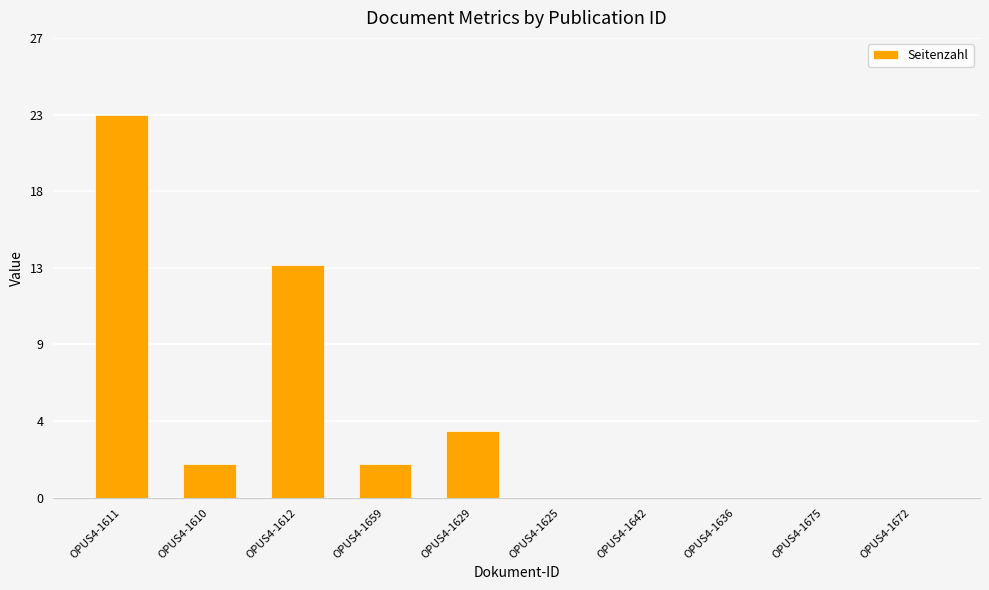

How many bars are there in total?

10